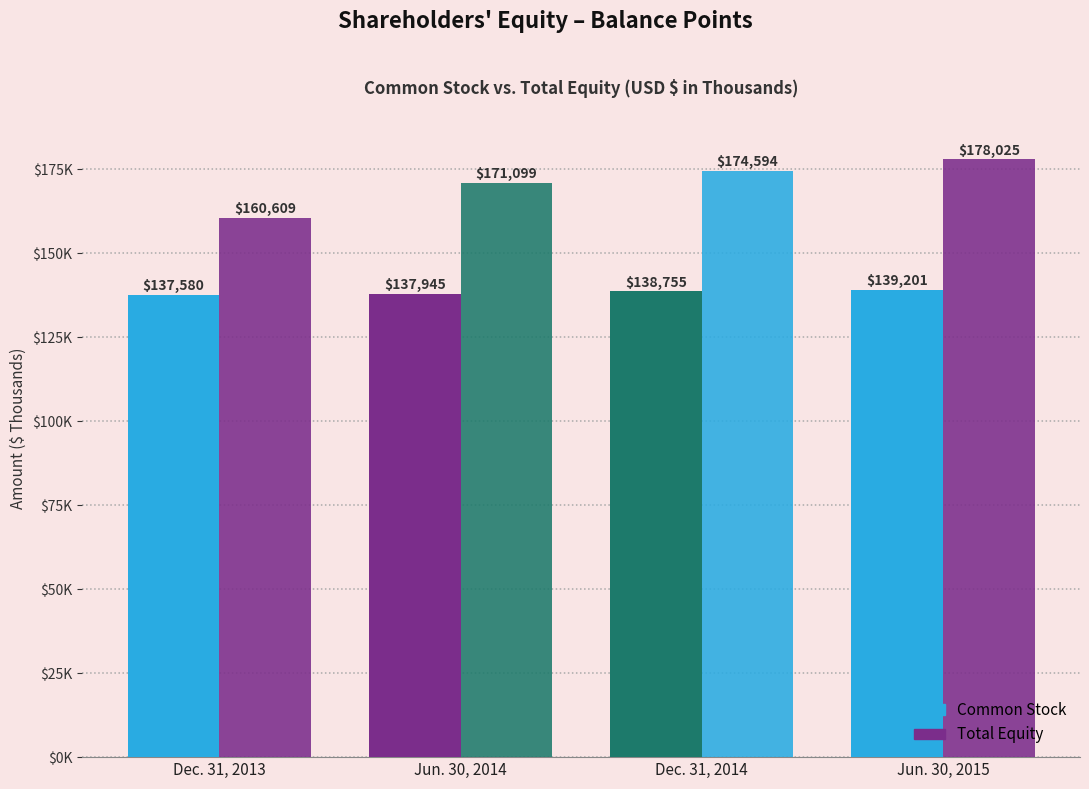

Does the chart contain stacked bars?

No